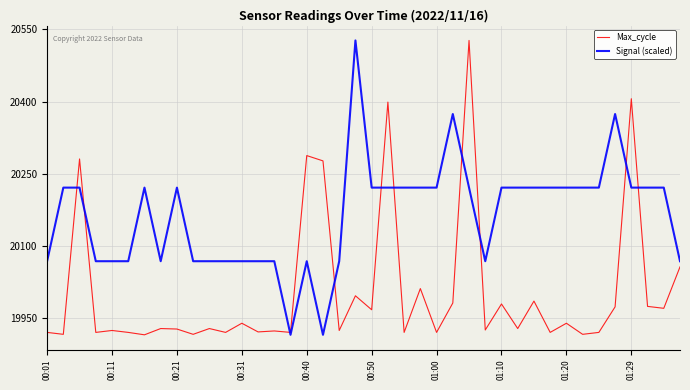

Which series has the largest total across all categories?

Signal (scaled)